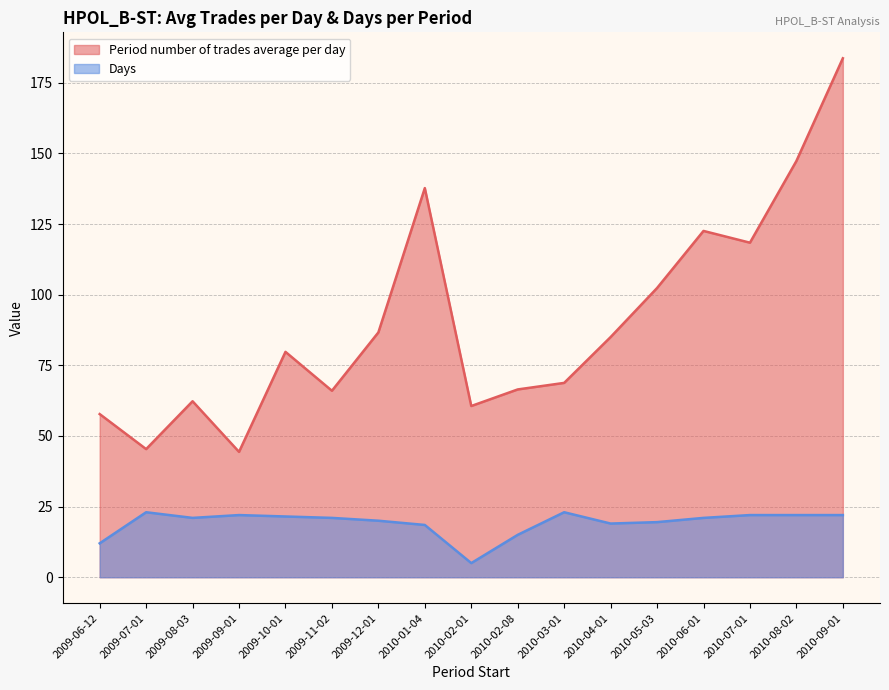

What is the difference between the highest and lowest values at 2010-09-01?

161.7